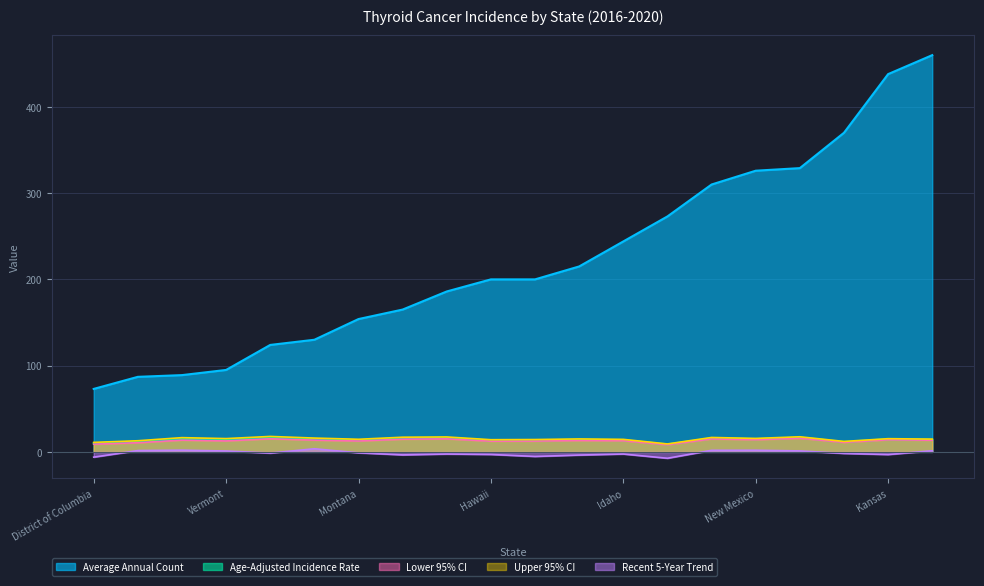

The value of Recent 5-Year Trend at Idaho is -4.3. True or false?

False